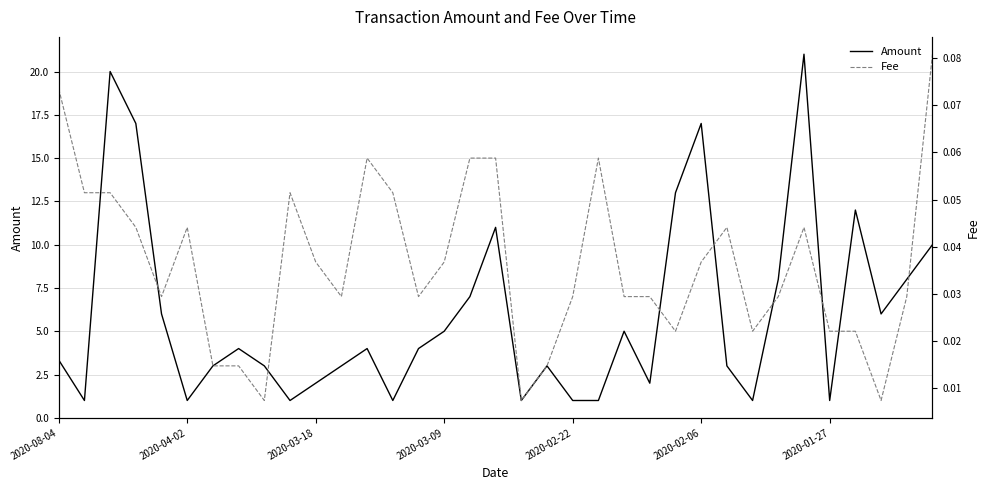

What is the difference between the maximum and minimum values in the Fee series?

0.1